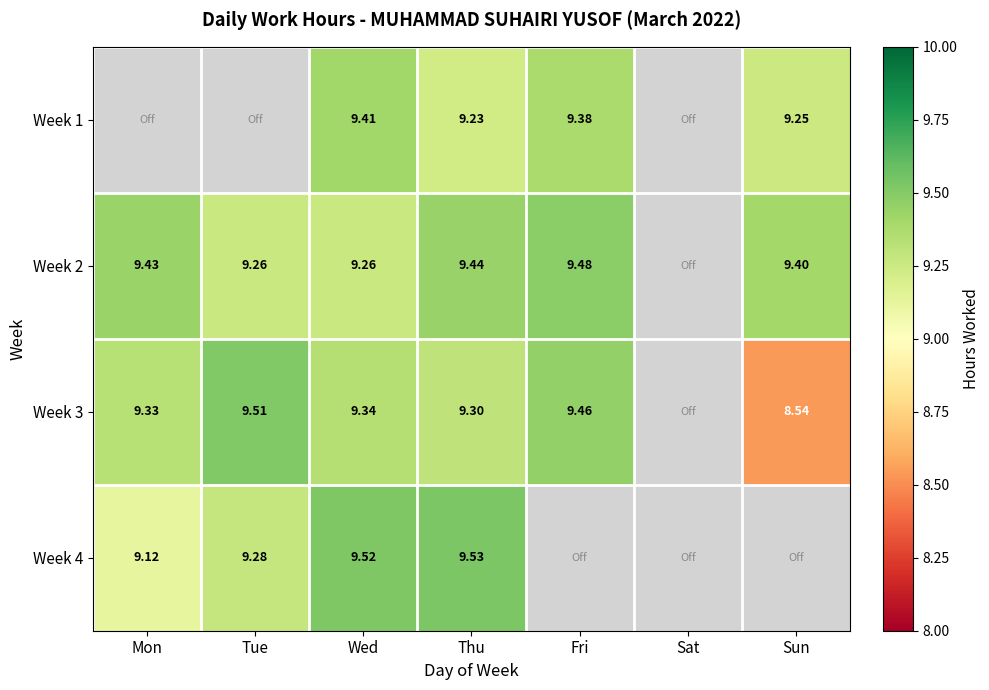

Is the value of Week 2 at Tue greater than the value of Week 4 at Mon?

Yes